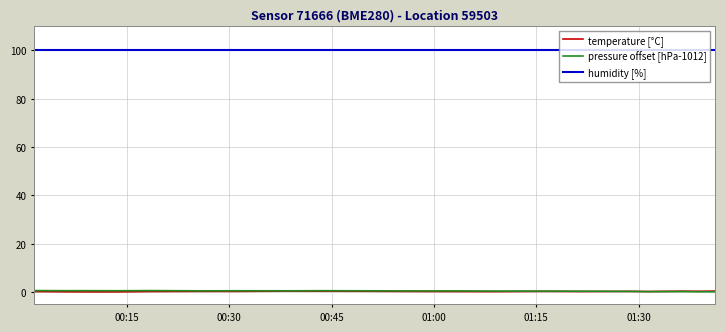

Which series has the largest total across all categories?

humidity [%]